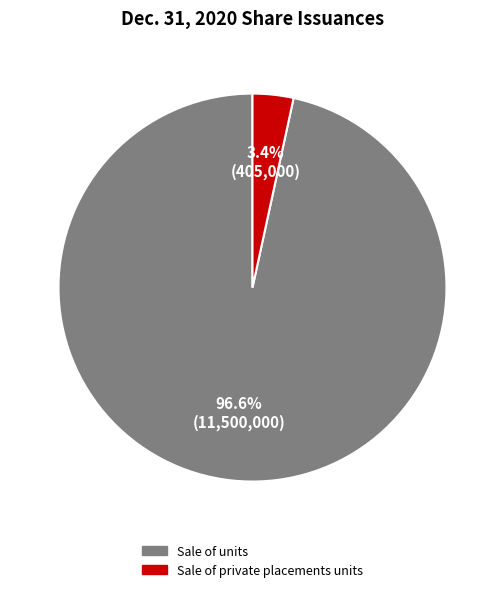

Is it true that Sale of private placements units is 3% of the pie?

True